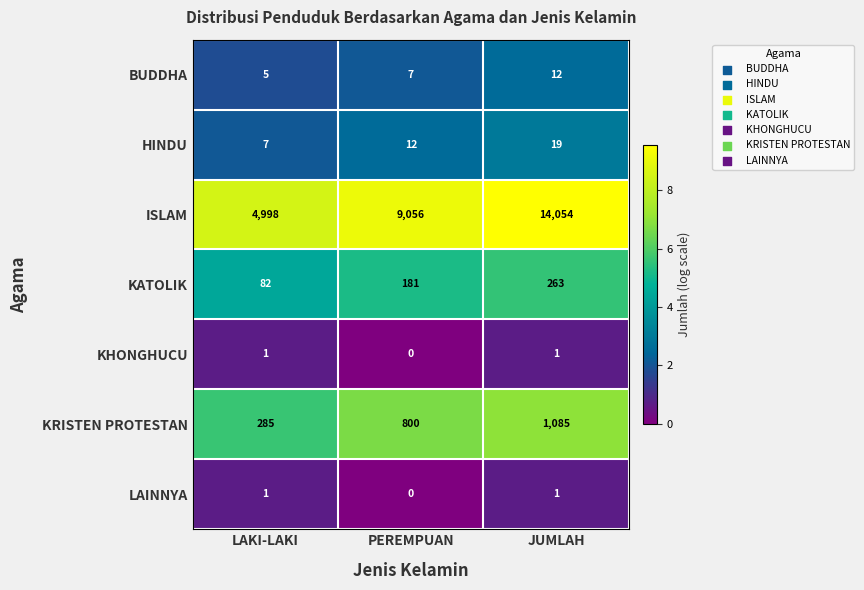

The value of HINDU at PEREMPUAN is 16. True or false?

False